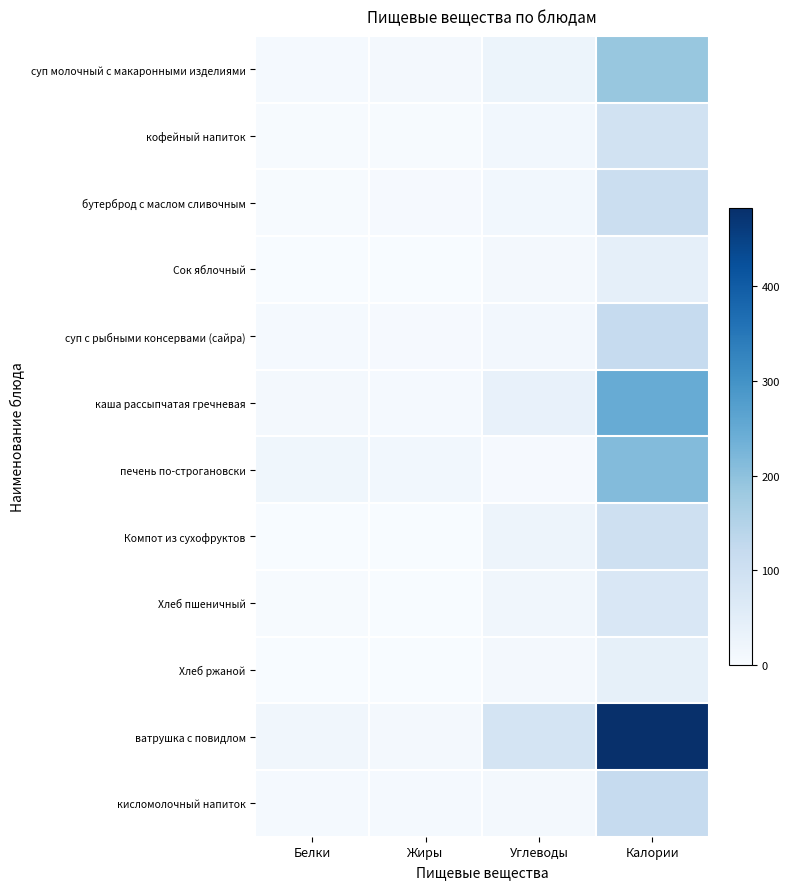

At how many categories does at least one series exceed 414?

1